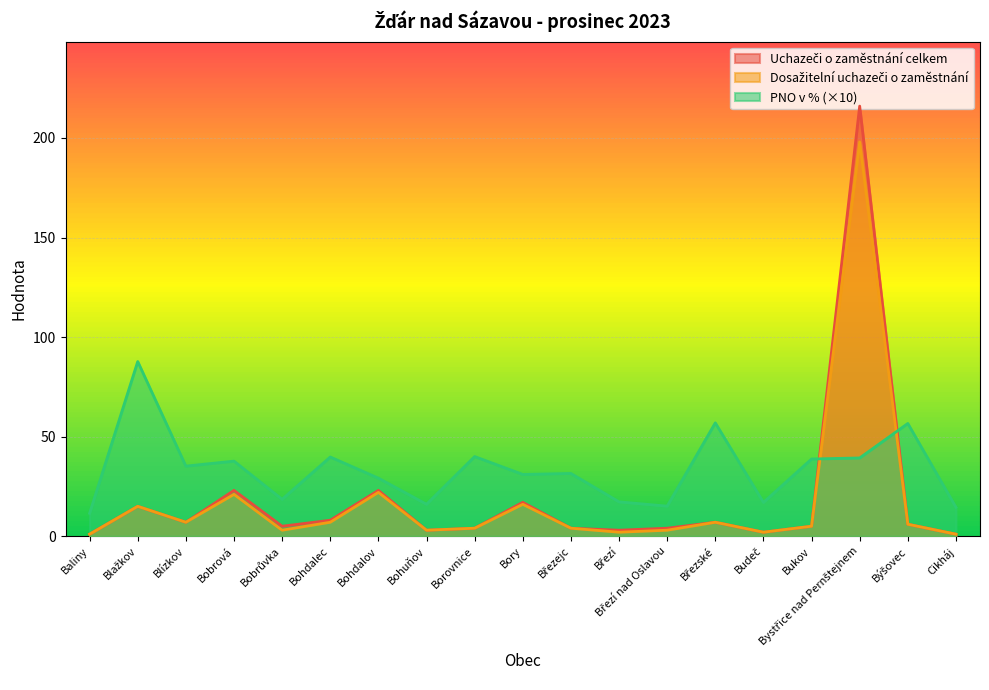

True or false: Uchazeči o zaměstnání celkem has more than 0 points higher than both neighbors.

True